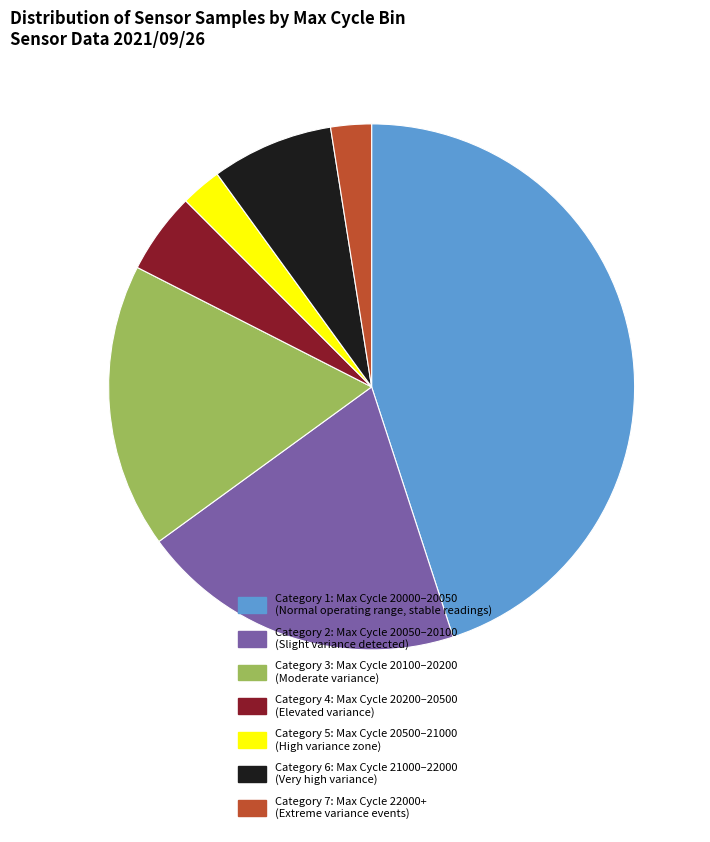

Is there any slice that represents more than half of the pie?

No